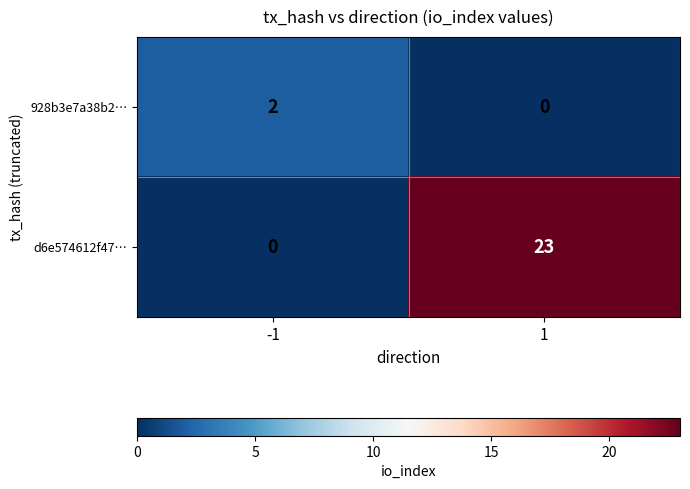

What is the difference between the highest and lowest values at 1?

23